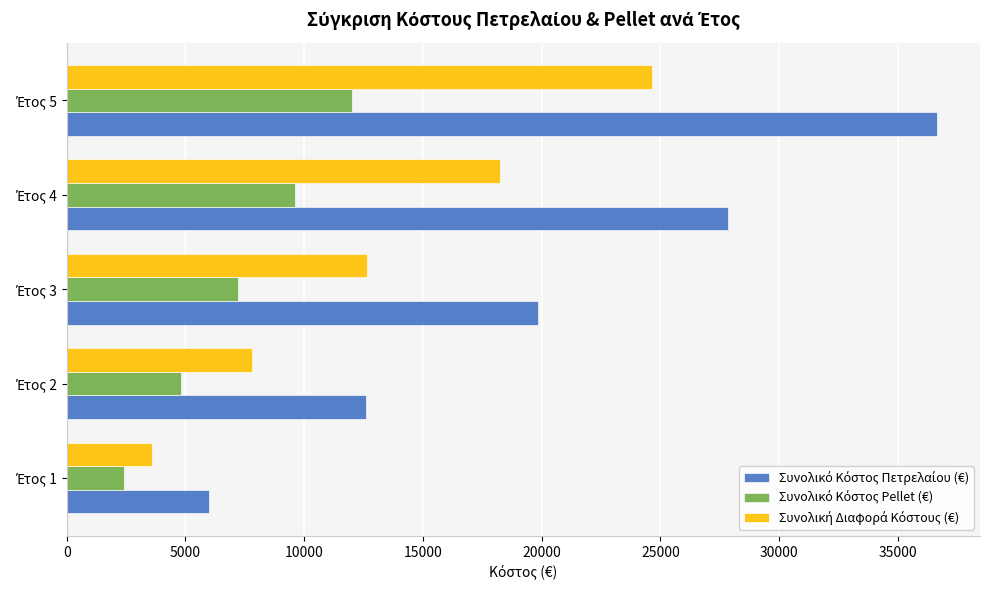

Count the number of categories in the chart.

5